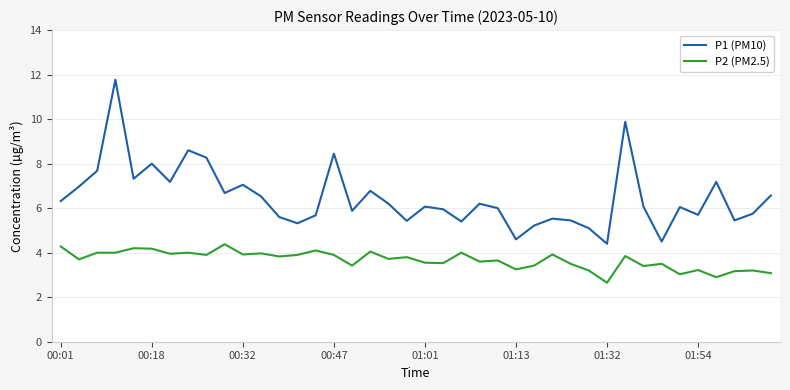

What is the highest value of the P2 (PM2.5) series?

4.4